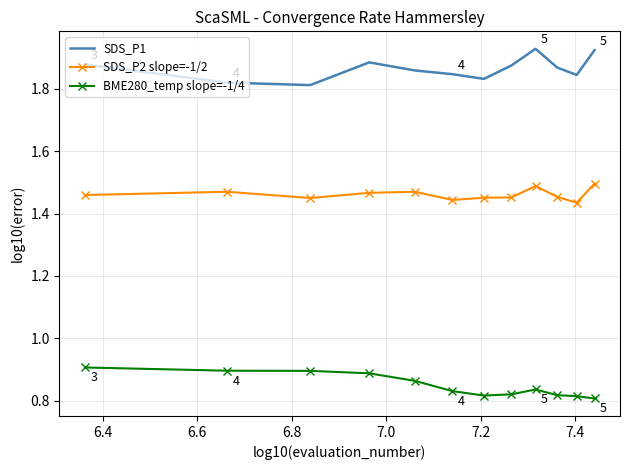

True or false: SDS_P2 slope=-1/2 and SDS_P1 intersect in this chart.

False